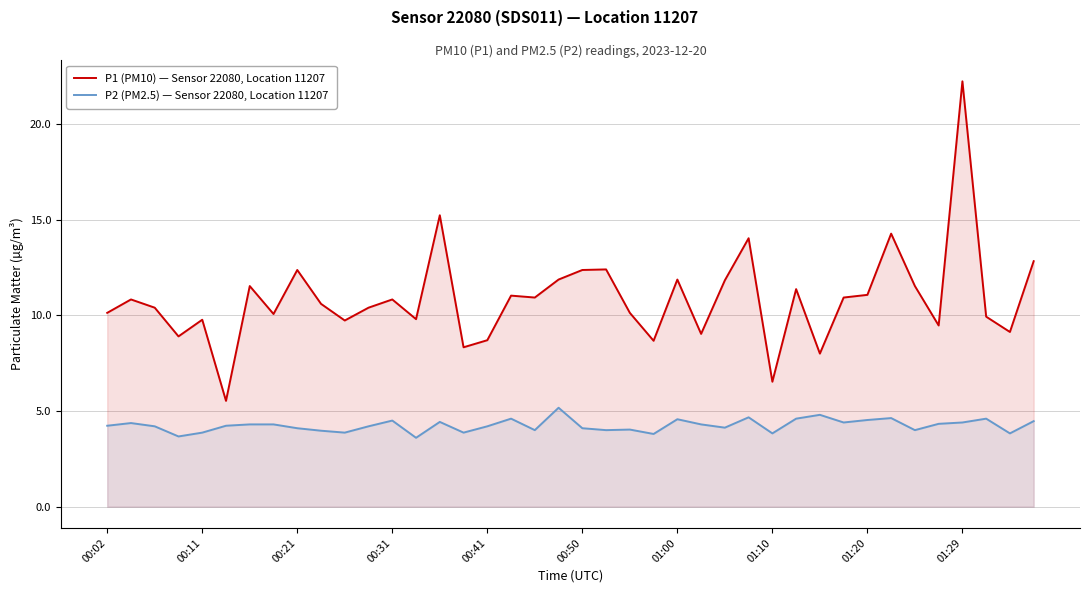

Which has a higher value, 18 or 31?

18